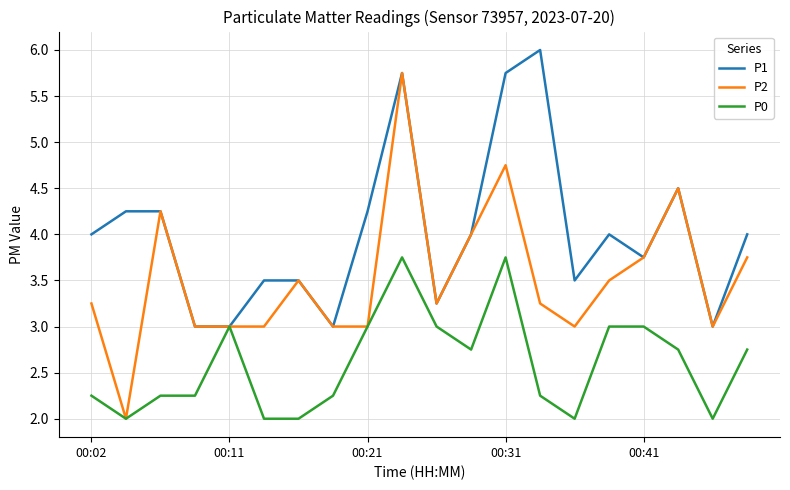

What is the maximum value shown in the chart?

6.0